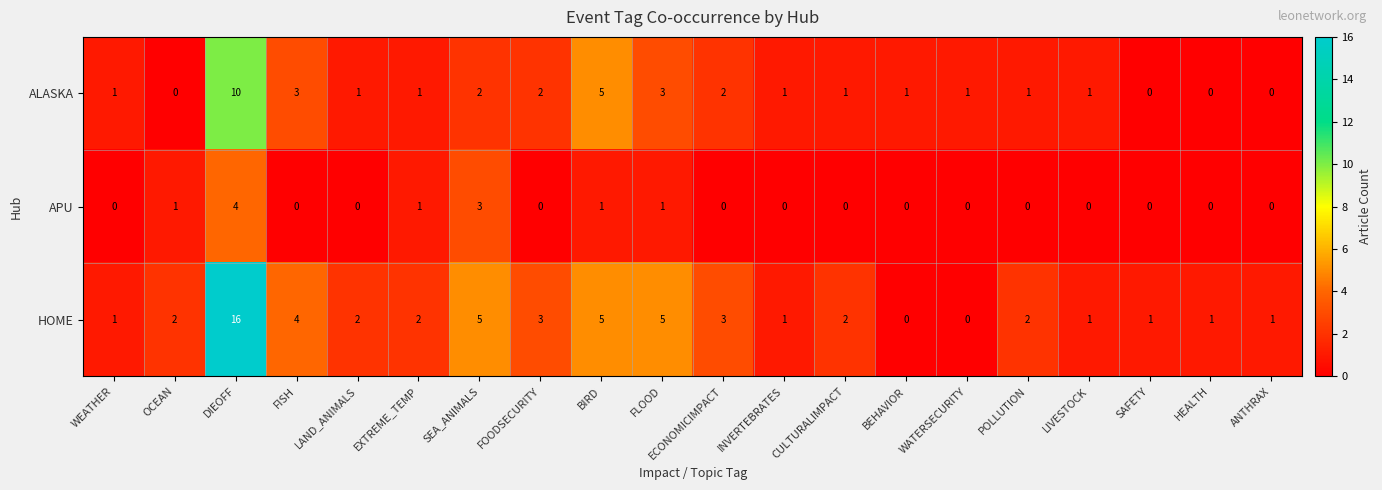

What is the difference between the ALASKA values at WATERSECURITY and BIRD?

4